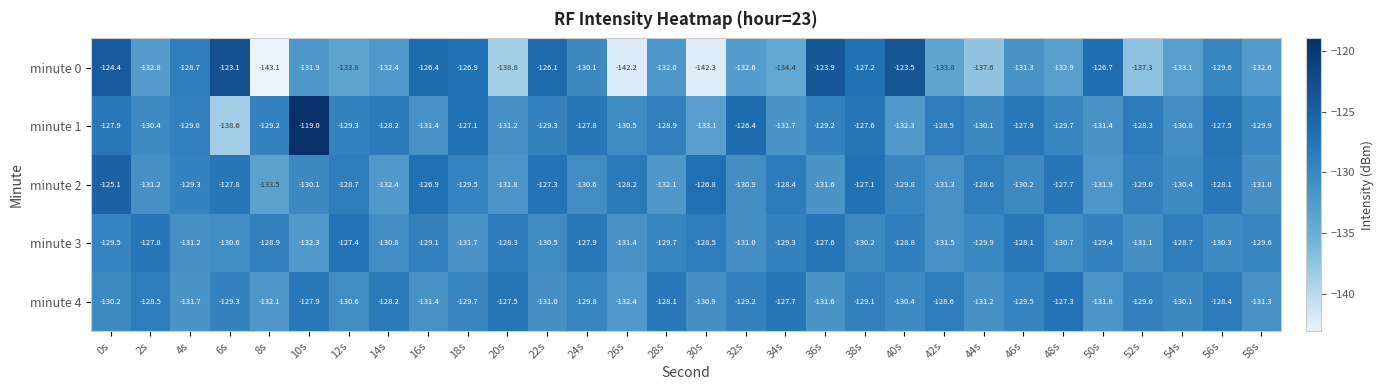

Rank the series by their maximum value, from lowest to highest.

minute 3, minute 4, minute 2, minute 0, minute 1